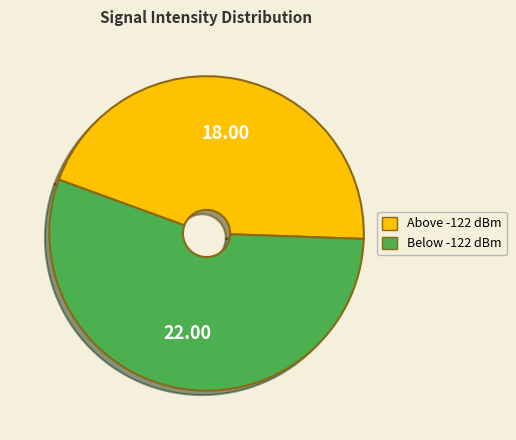

Does any single category account for the majority?

Yes